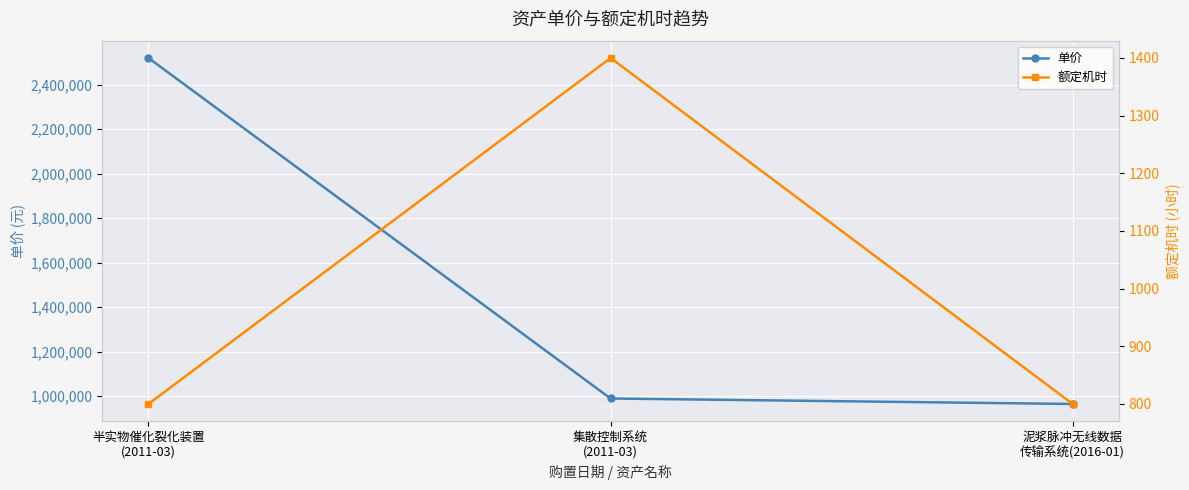

The 额定机时 series shows 2044 at 集散控制系统
(2011-03). True or false?

False